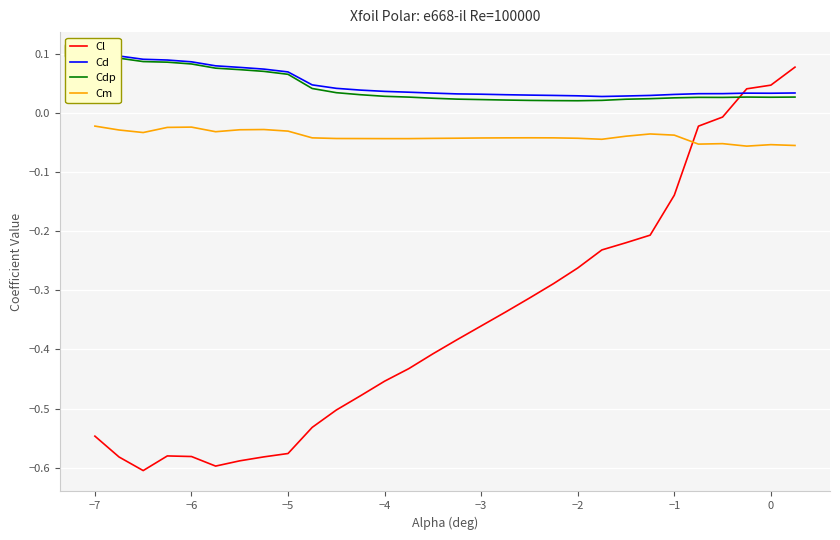

Is this an area chart (filled region under the line)?

No